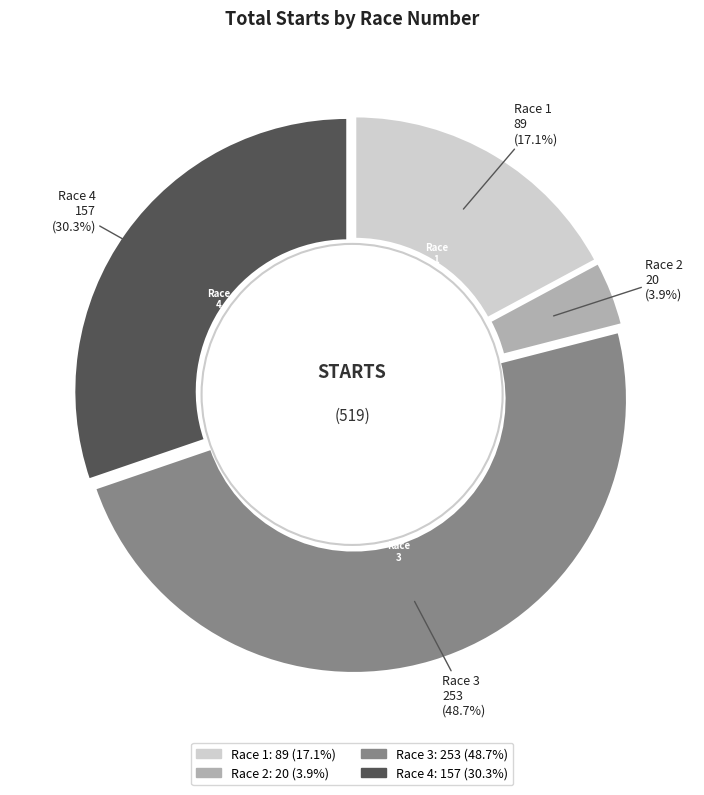

Is there any slice that represents more than half of the pie?

No